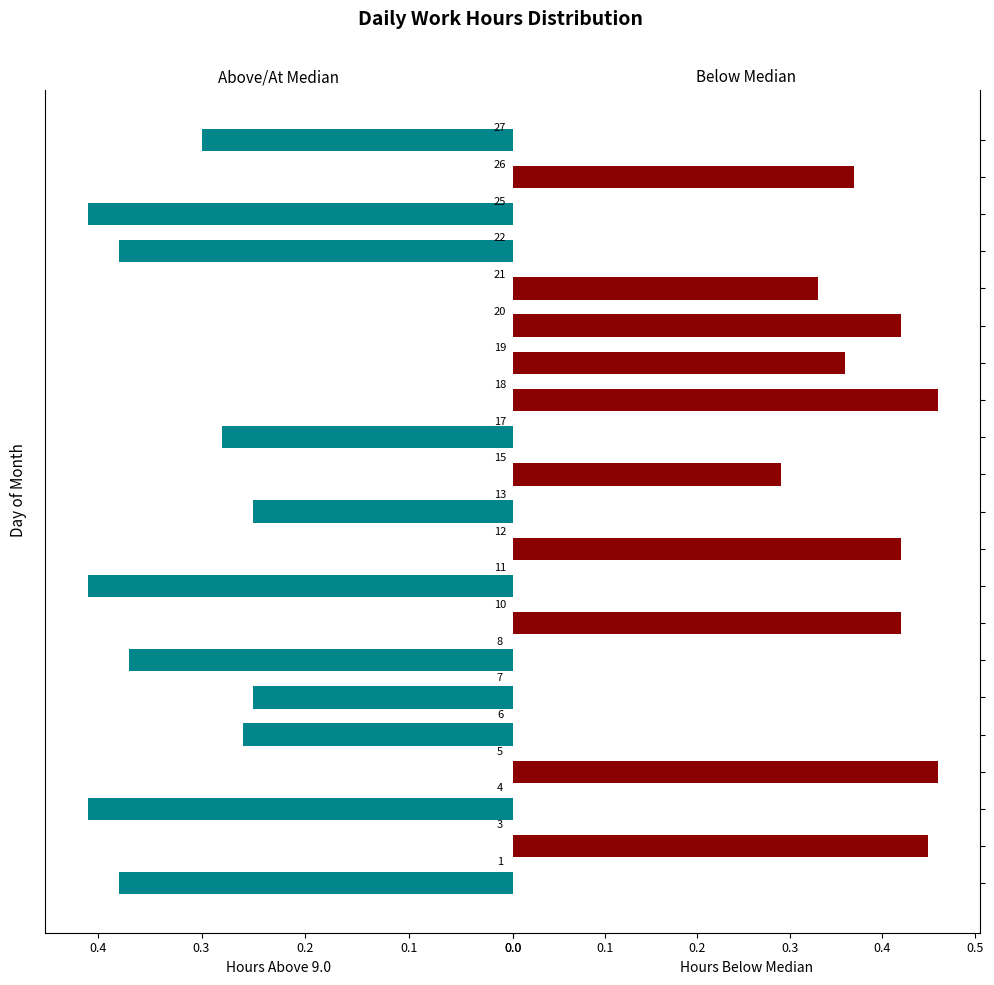

Reading right to left, extract all data points from this chart.

High Hours (≥ median): 0.3	0.0	0.4	0.4	0.0	0.0	0.0	0.0	0.3	0.0	0.2	0.0	0.4	0.0	0.4	0.2	0.3	0.0	0.4	0.0	0.4
Low Hours (< median): 0.0	0.4	0.0	0.0	0.3	0.4	0.4	0.5	0.0	0.3	0.0	0.4	0.0	0.4	0.0	0.0	0.0	0.5	0.0	0.4	0.0